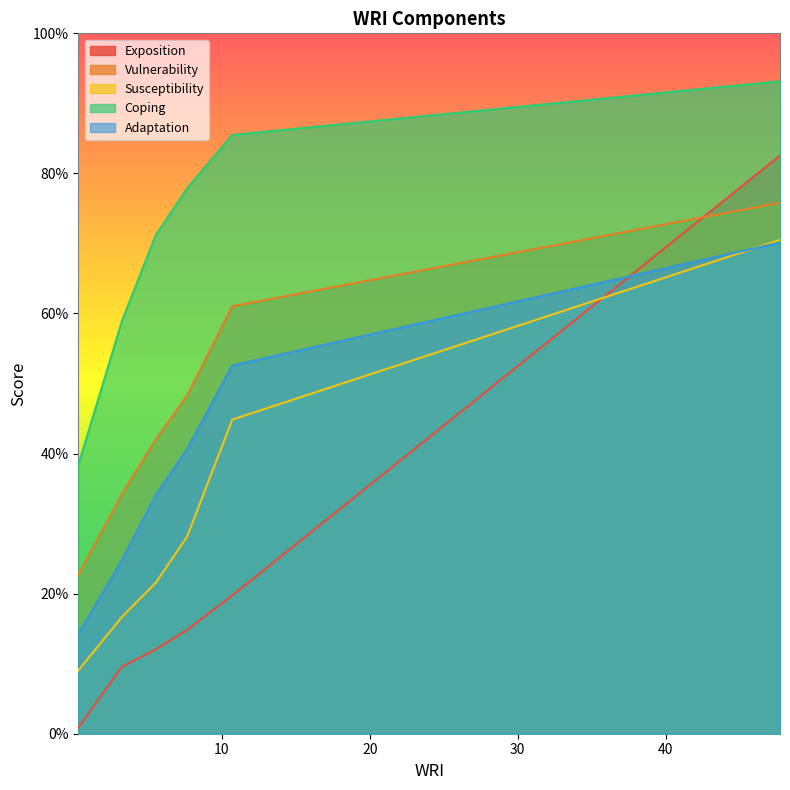

How many lines are shown in the chart?

5